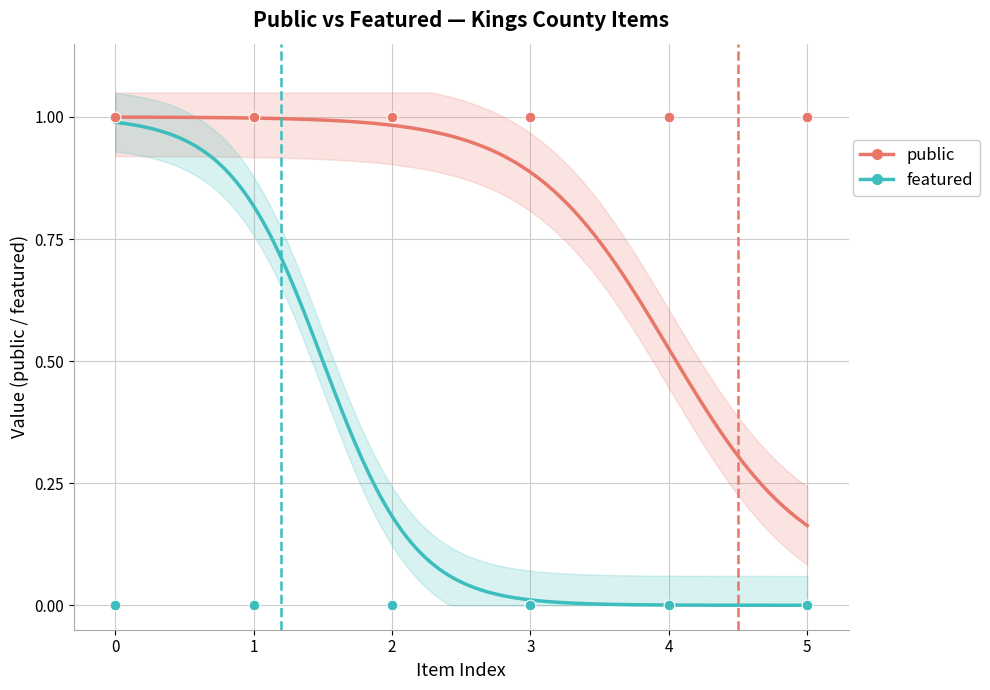

Is the value of public at Picking Grapes Near Lemoore greater than the value of featured at Washington School?

Yes